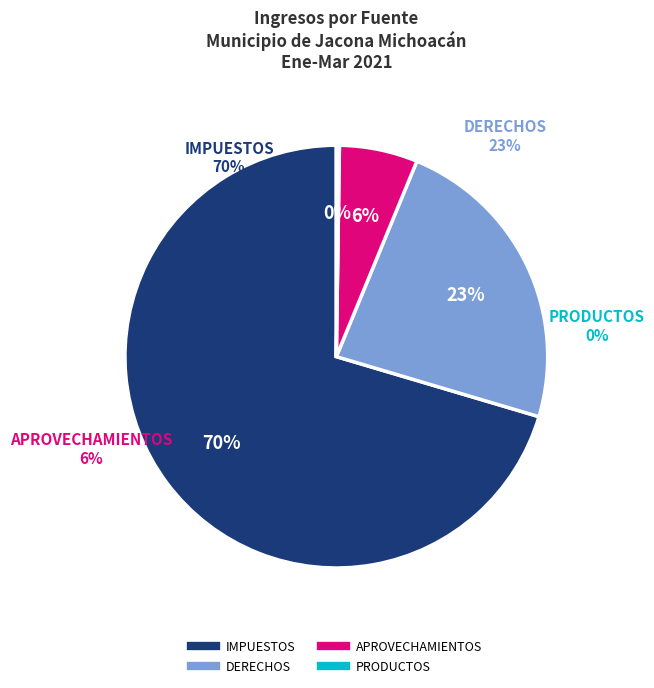

Rank the categories by value from lowest to highest.

PRODUCTOS, APROVECHAMIENTOS, DERECHOS, IMPUESTOS